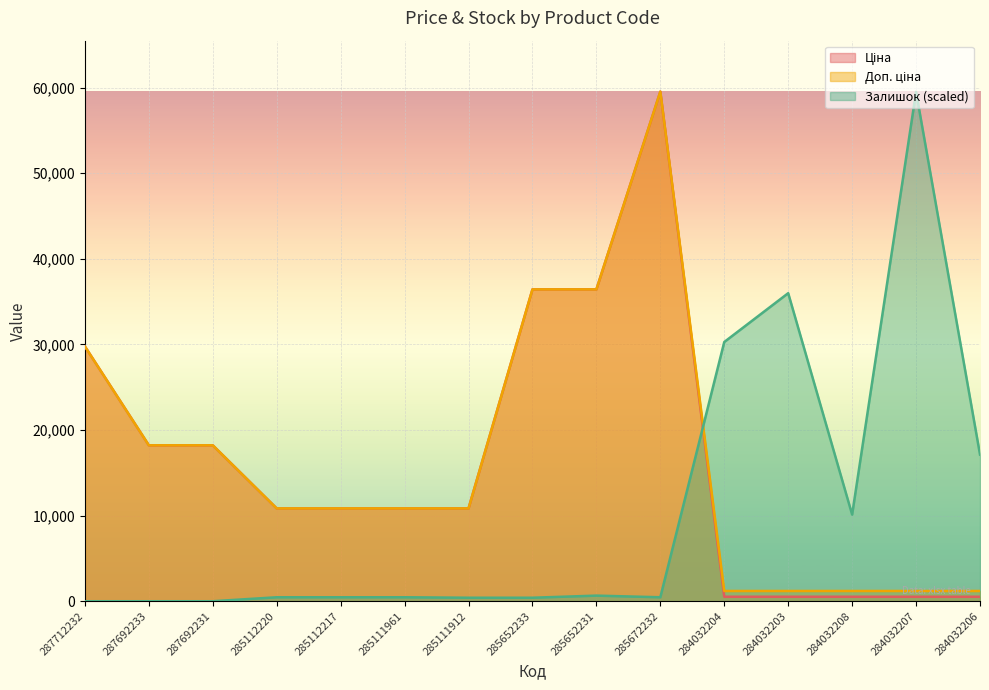

How many interior local peaks does the Доп. ціна series have?

1